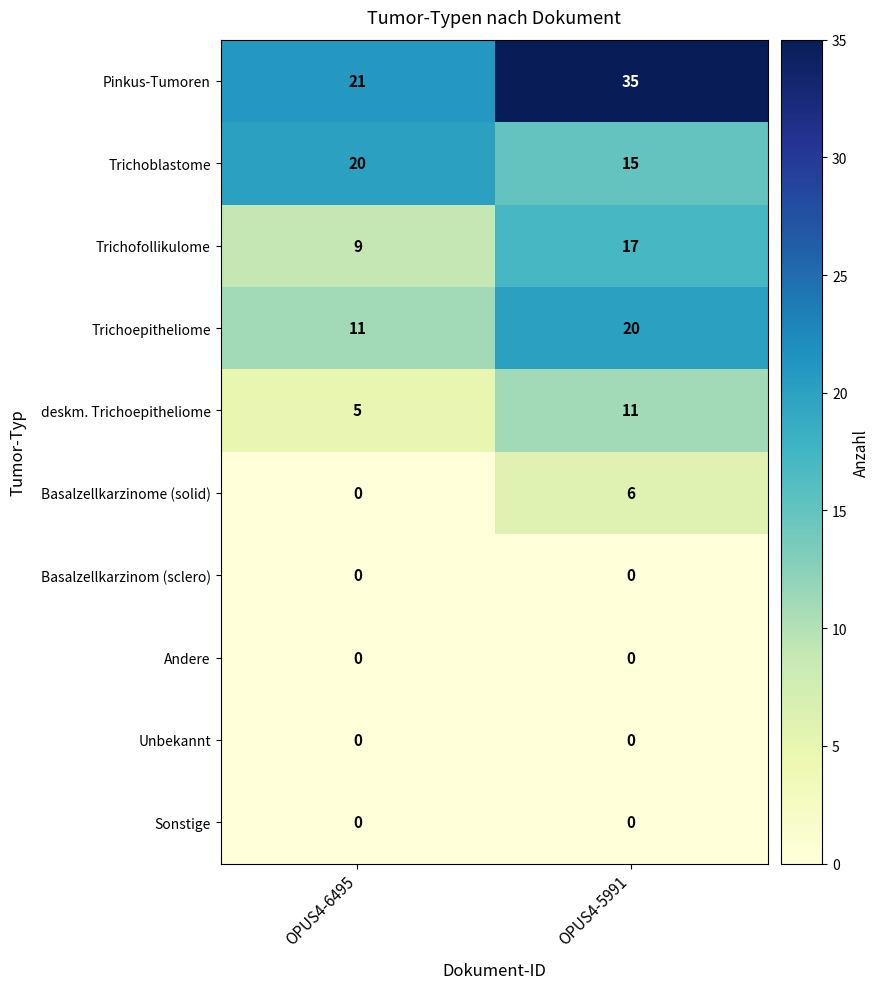

What is the maximum value for Trichoblastome?

20